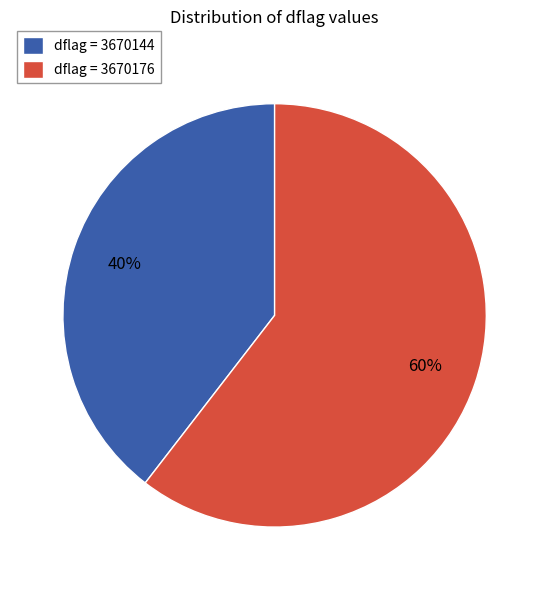

Is it true that dflag = 3670144 is 34% of the pie?

False